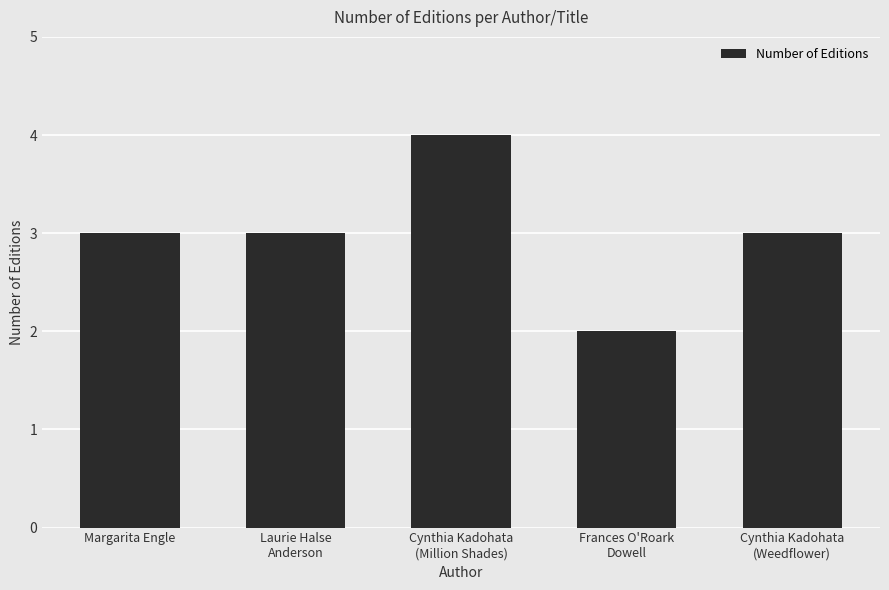

Reading right to left, extract all data points from this chart.

Cynthia Kadohata
(Weedflower)=3	Frances O'Roark
Dowell=2	Cynthia Kadohata
(Million Shades)=4	Laurie Halse
Anderson=3	Margarita Engle=3